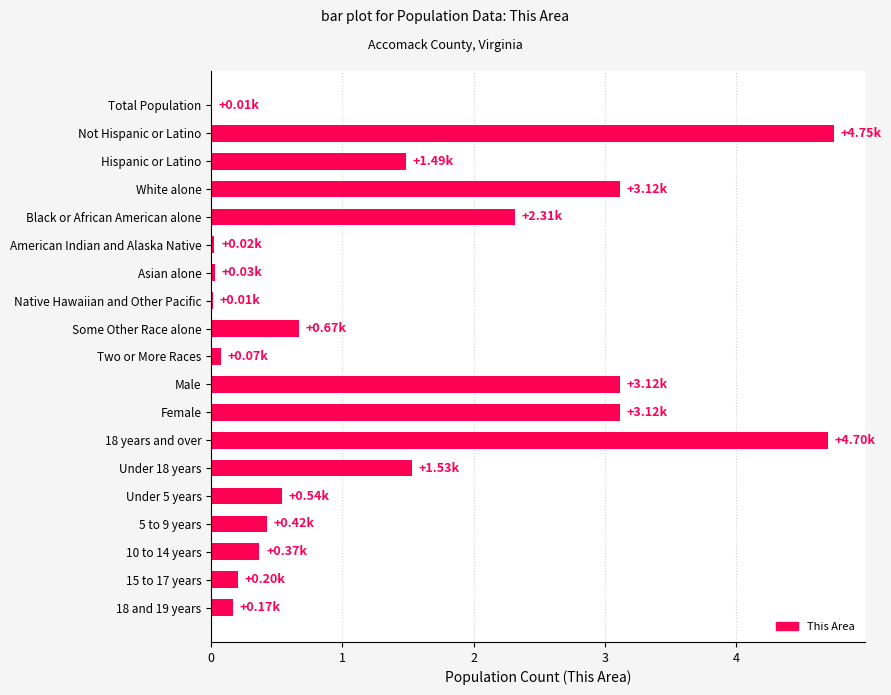

What is the sum of all values?

26.6